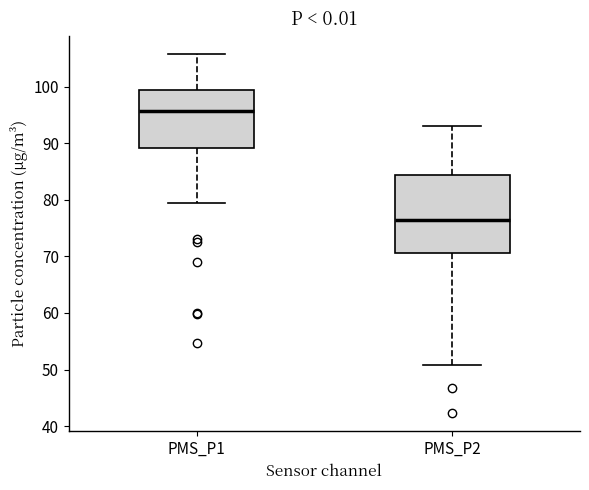

Where does the upper whisker of the box for PMS_P1 end on the y-axis? The values are not printed on the chart, so give them approximately, as read against the axis.

106